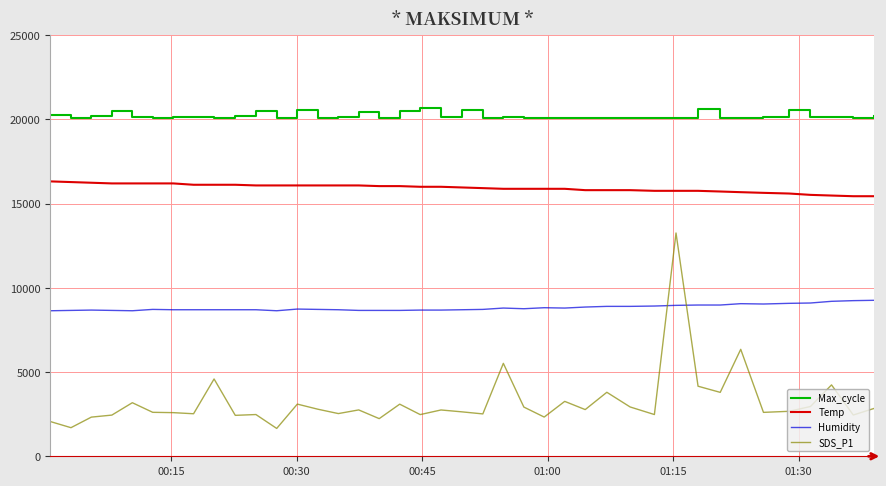

True or false: Humidity has more than 0 points higher than both neighbors.

True